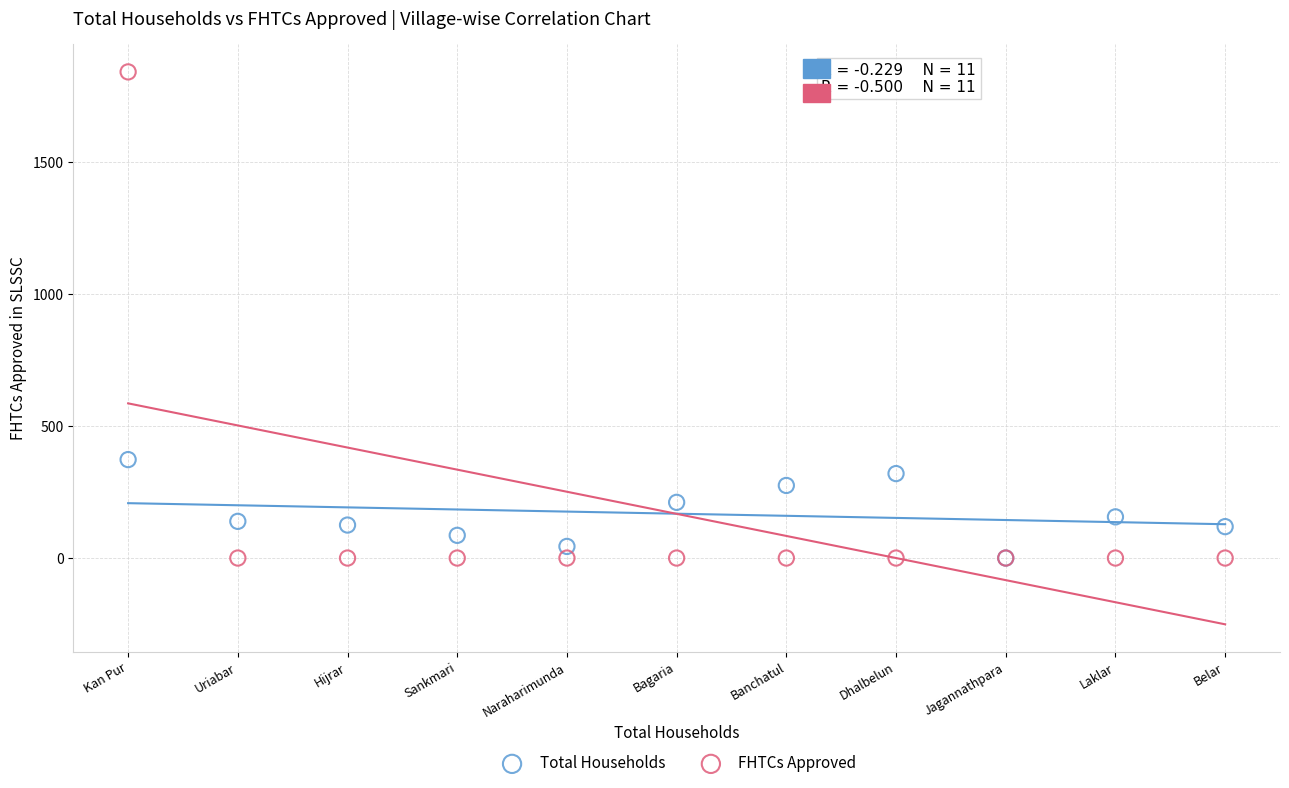

What are all the series names shown in the legend?

Total Households, FHTCs Approved